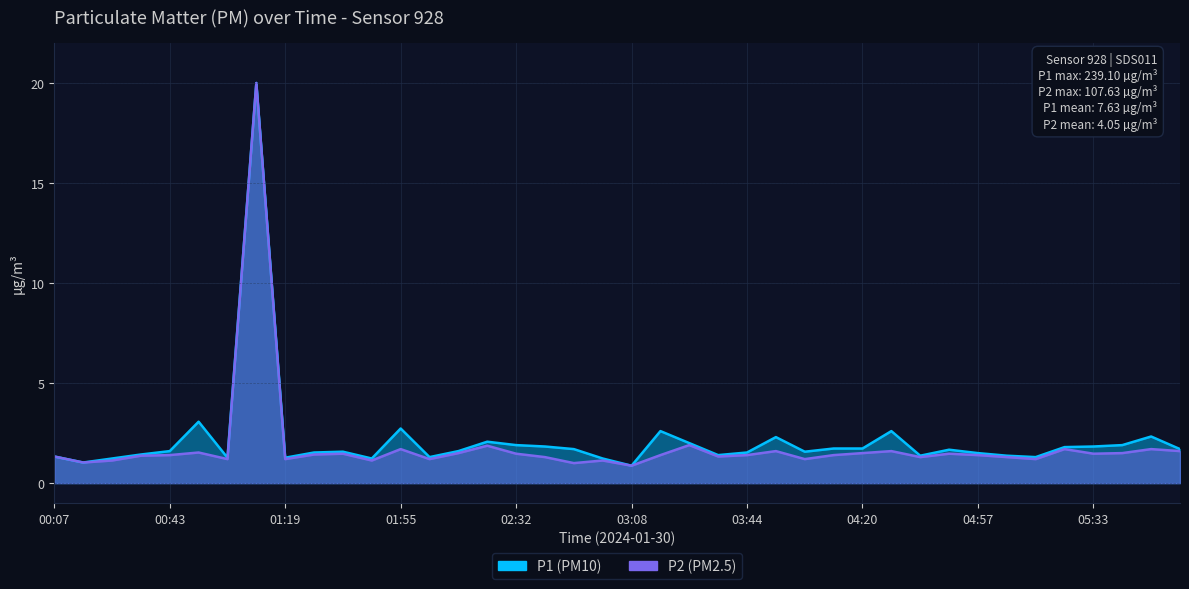

Reading right to left, transcribe all the data shown in this chart.

P1: 1.6	1.7	1.5	1.5	1.7	1.2	1.3	1.4	1.5	1.3	1.6	1.5	1.4	1.2	1.6	1.4	1.3	1.9	1.4	0.9	1.1	1.0	1.3	1.5	1.9	1.5	1.2	1.7	1.1	1.5	1.4	1.2	20.0	1.2	1.5	1.4	1.4	1.1	1.0	1.3
P2: 1.7	2.3	1.9	1.8	1.8	1.3	1.4	1.5	1.7	1.4	2.6	1.7	1.7	1.6	2.3	1.5	1.4	2.0	2.6	0.9	1.2	1.7	1.8	1.9	2.1	1.6	1.3	2.7	1.2	1.6	1.5	1.3	20.0	1.3	3.1	1.6	1.4	1.2	1.0	1.3